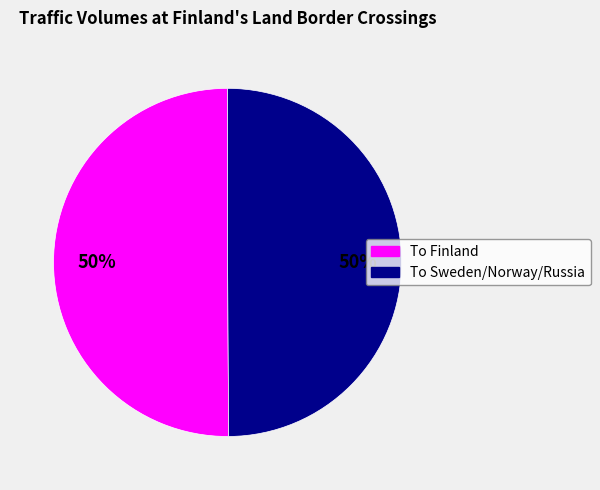

Is it true that To Sweden/Norway/Russia is 41% of the pie?

False